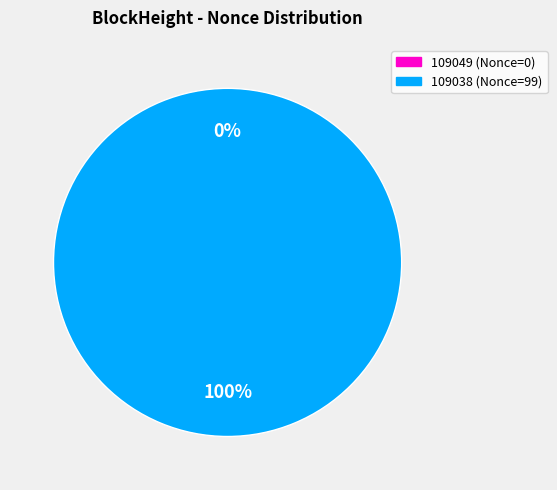

What is the smallest slice in the pie chart?

109049